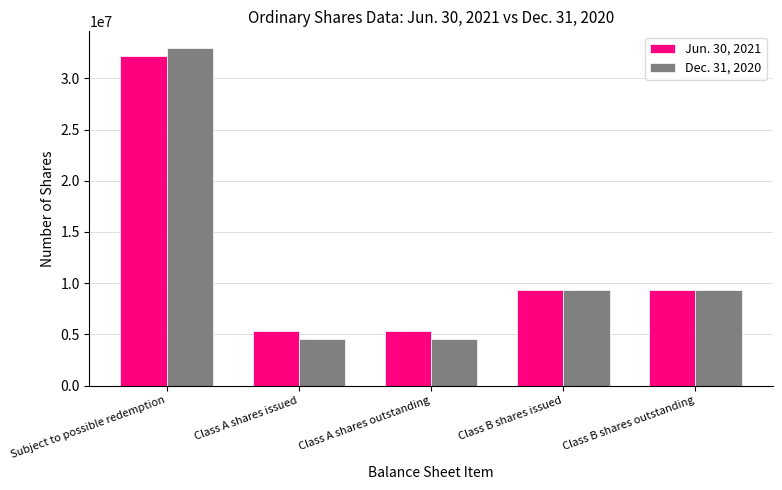

Reading left to right, list all the values displayed in this chart.

Jun. 30, 2021: 32185932	5314068	5314068	9375000	9375000
Dec. 31, 2020: 32952414	4547586	4547586	9375000	9375000